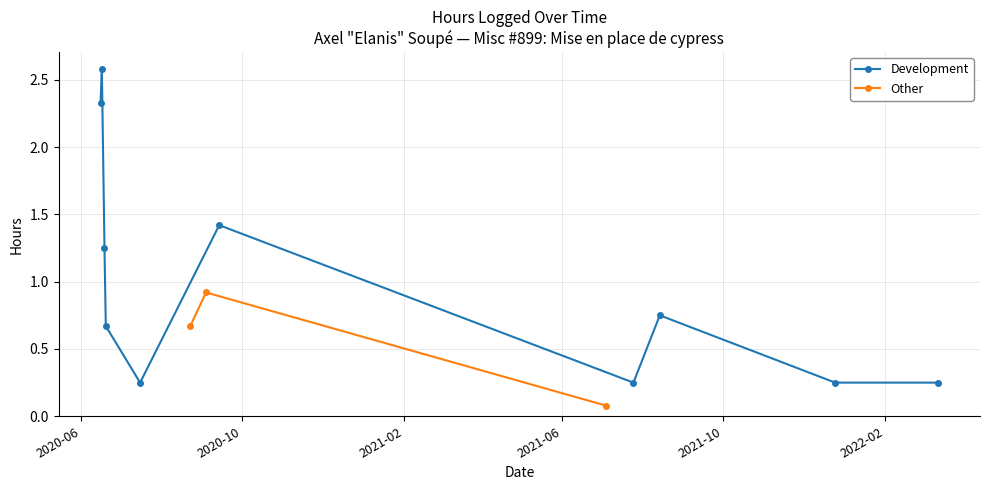

What is the difference between the second highest and second lowest values?

2.1